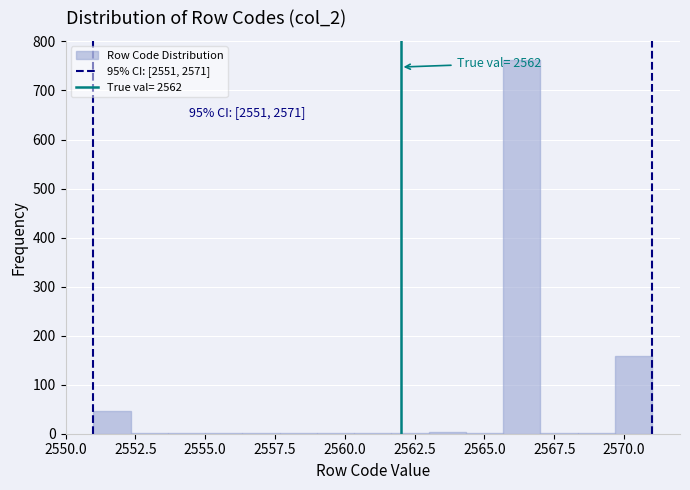

Read against the x-axis, roughly where is the centre of the tallest bar?

2566.5